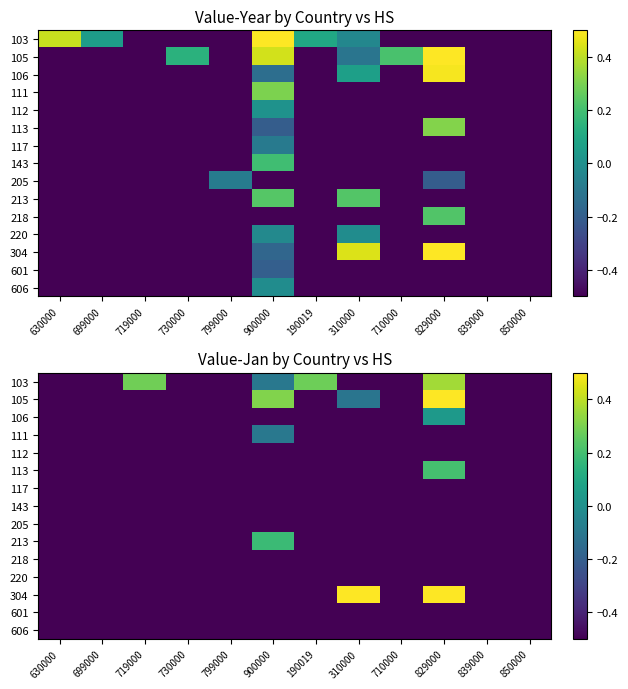

Where is 105 nearest to the value 0?

310000